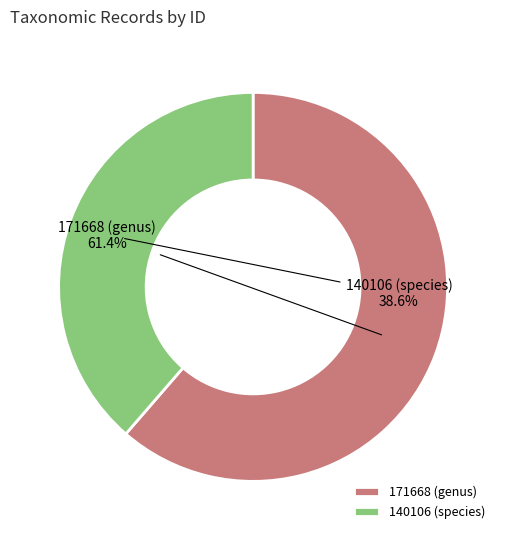

How many slices are in this pie chart?

2